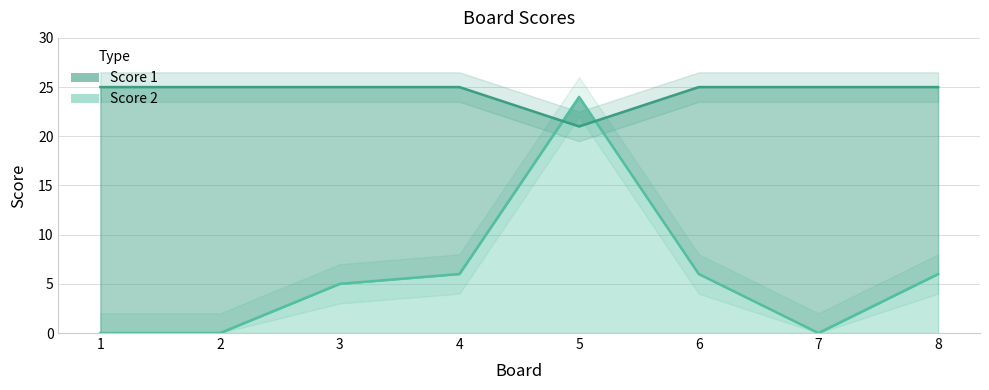

Is it true that Score 1 equals 38 at 8?

False